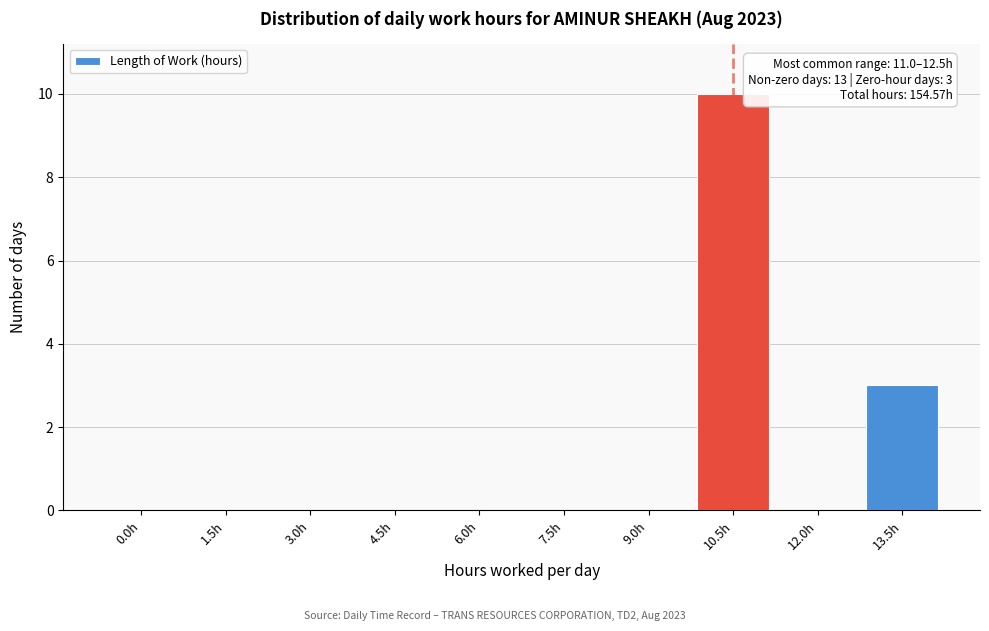

Reading left to right, list all the values displayed in this chart.

0.0h=0	1.5h=0	3.0h=0	4.5h=0	6.0h=0	7.5h=0	9.0h=0	10.5h=10	12.0h=0	13.5h=3